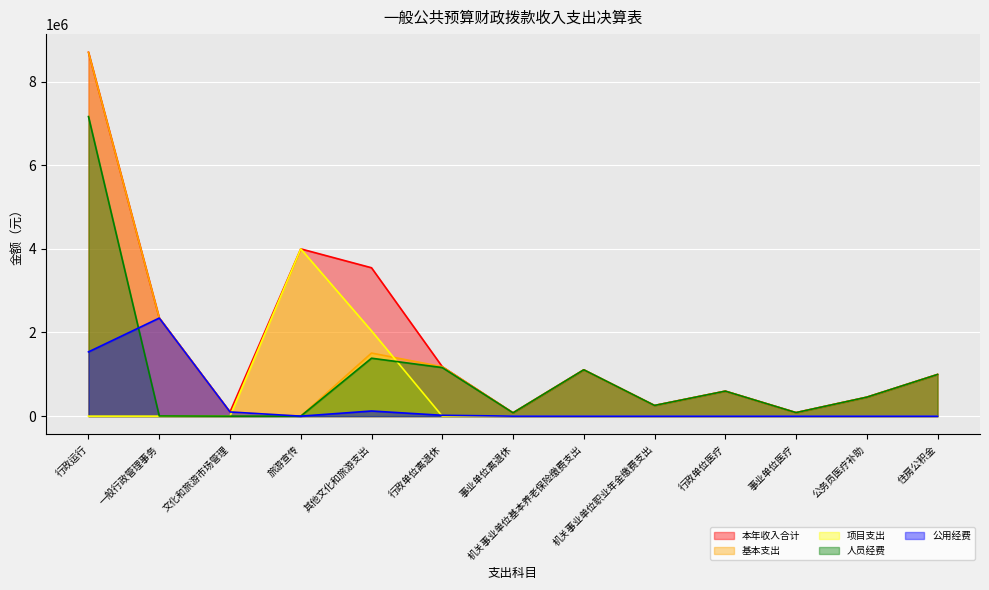

How many times do 项目支出 and 公用经费 cross each other?

2